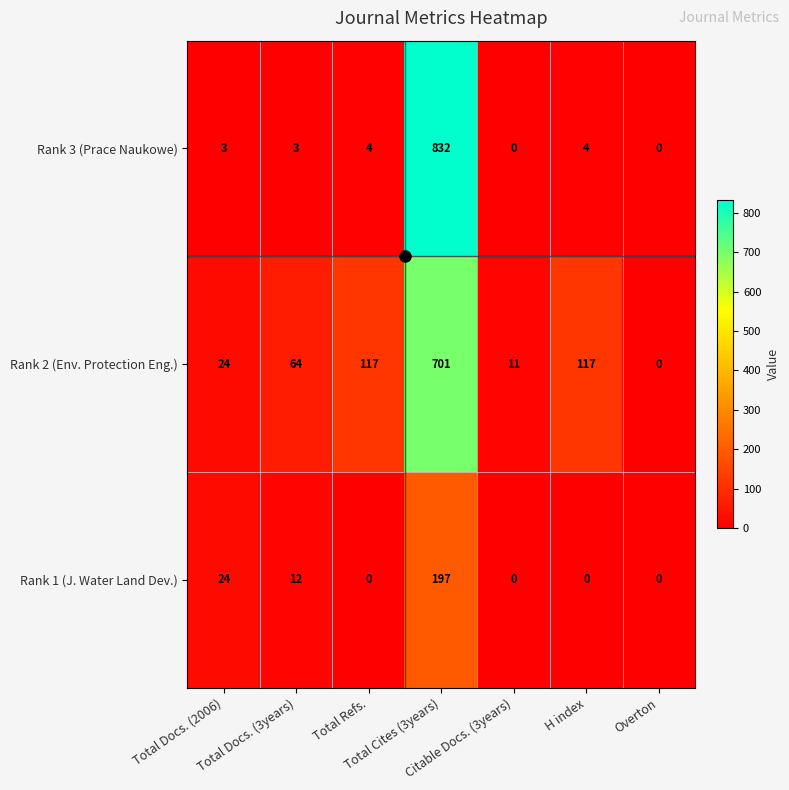

List the series in order of their peak value, lowest first.

Rank 1 (J. Water Land Dev.), Rank 2 (Env. Protection Eng.), Rank 3 (Prace Naukowe)